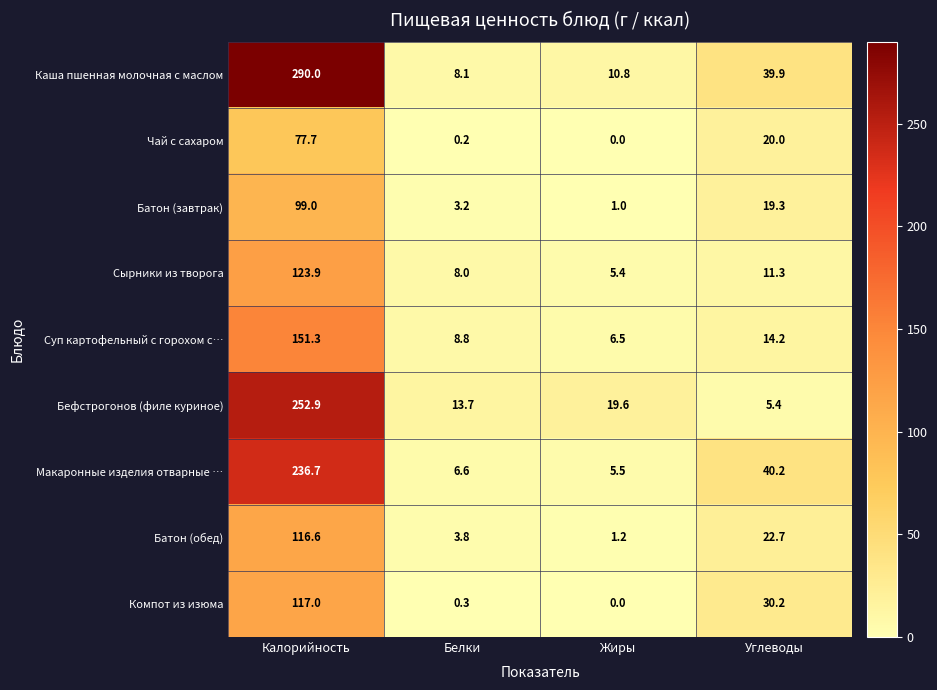

What is the difference between the maximum and second lowest values in the Чай с сахаром series?

77.5